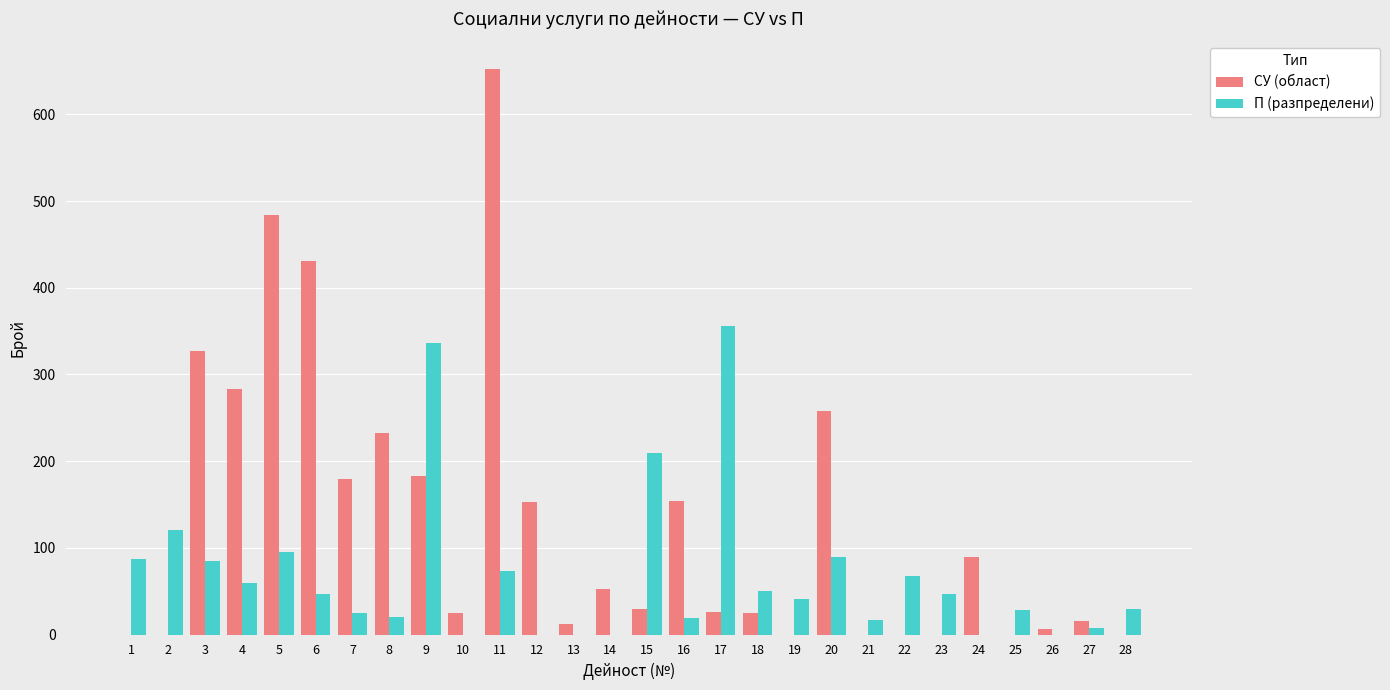

What is the maximum value shown in the chart?

652